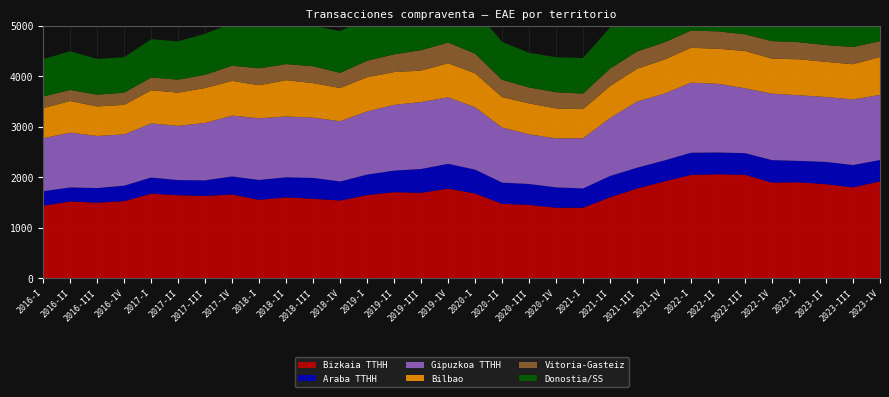

Reading left to right, list all the values displayed in this chart.

Bizkaia TTHH: 1433	1517	1493	1524	1672	1641	1627	1655	1549	1598	1570	1536	1644	1701	1689	1771	1676	1471	1448	1393	1393	1601	1774	1913	2044	2056	2046	1892	1897	1860	1796	1916
Araba TTHH: 286	278	290	306	320	299	308	358	394	398	414	377	406	428	471	492	472	420	415	403	382	421	412	415	439	432	429	444	424	441	443	422
Gipuzkoa TTHH: 1052	1086	1032	1017	1072	1076	1139	1206	1223	1205	1194	1194	1252	1303	1328	1318	1237	1092	984	972	994	1149	1311	1325	1388	1361	1285	1318	1301	1287	1300	1291
Bilbao: 596	627	585	585	657	658	692	688	655	720	685	658	678	650	623	676	672	603	614	593	578	634	650	674	692	695	740	694	713	696	698	751
Vitoria-Gasteiz: 230	220	233	242	253	258	263	301	336	319	334	301	327	351	405	410	390	342	316	322	309	345	343	340	342	344	330	348	339	333	341	315
Donostia/SS: 742	766	710	703	758	759	812	844	836	829	802	827	865	905	930	913	868	752	687	694	704	817	934	941	1019	1001	955	965	950	953	961	955